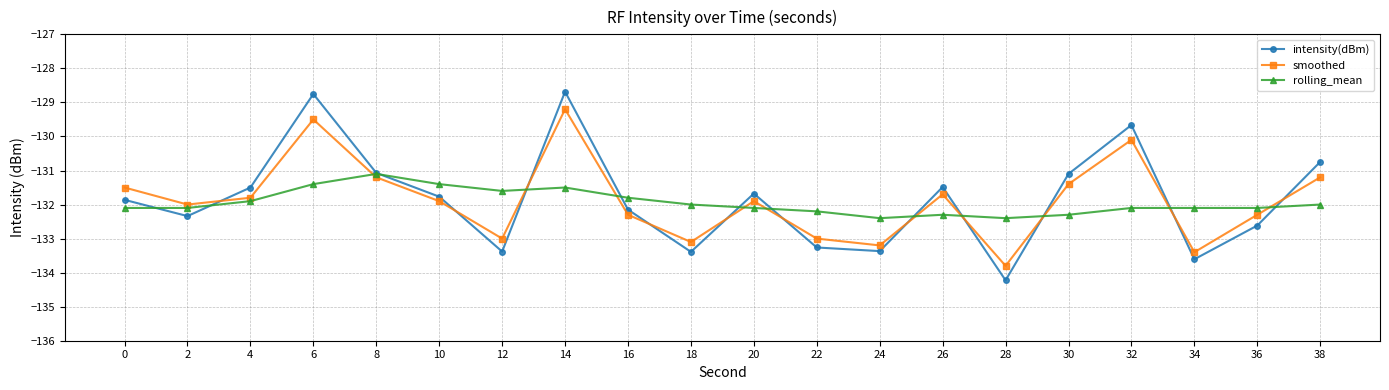

Rank the series at 2 from lowest to highest value.

intensity(dBm), rolling_mean, smoothed